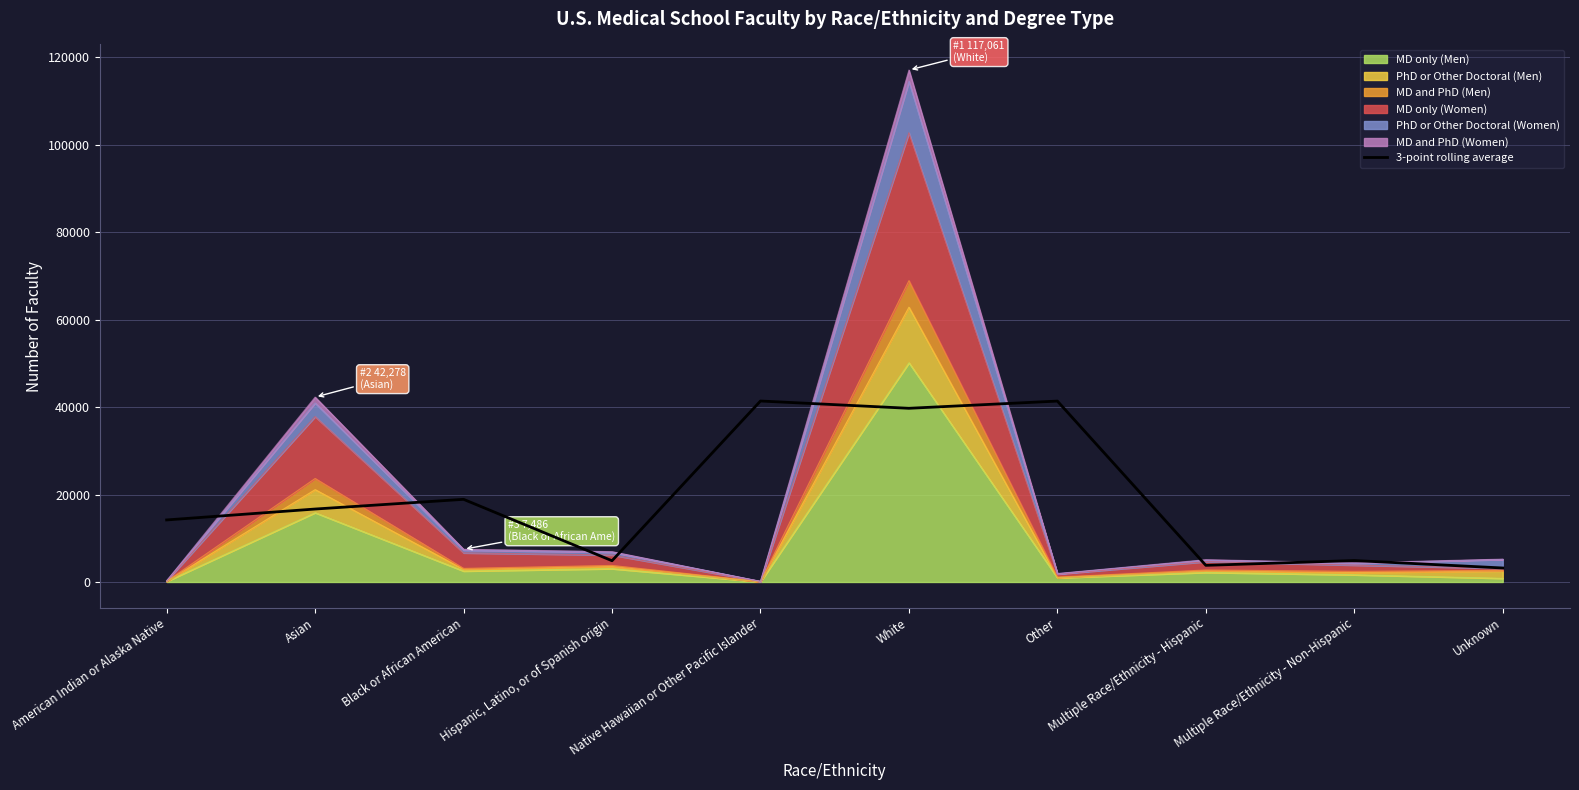

The value at Black or African American is 18900.7. True or false?

True